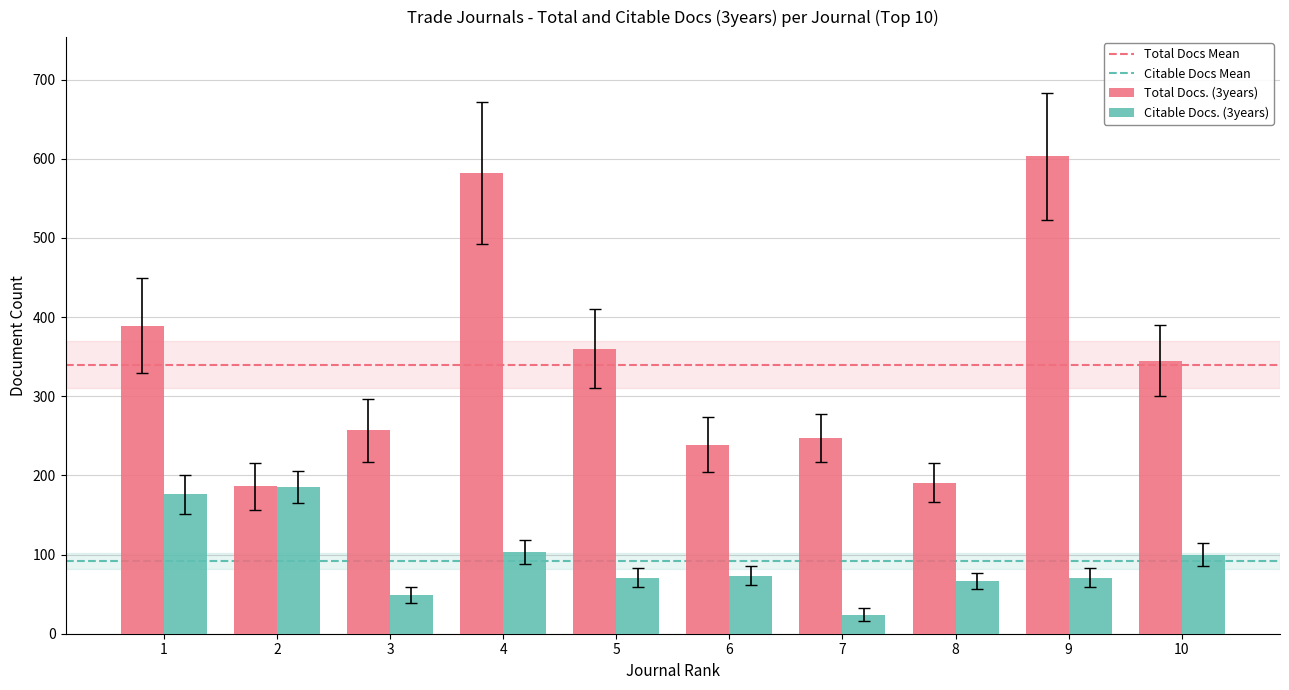

What is the spread (max minus min) of values at 3?

208